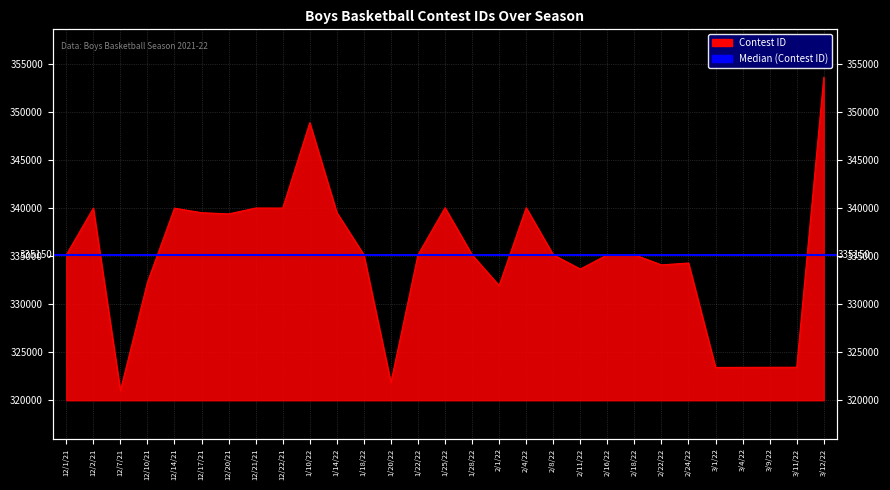

How many data points does each series have?

29